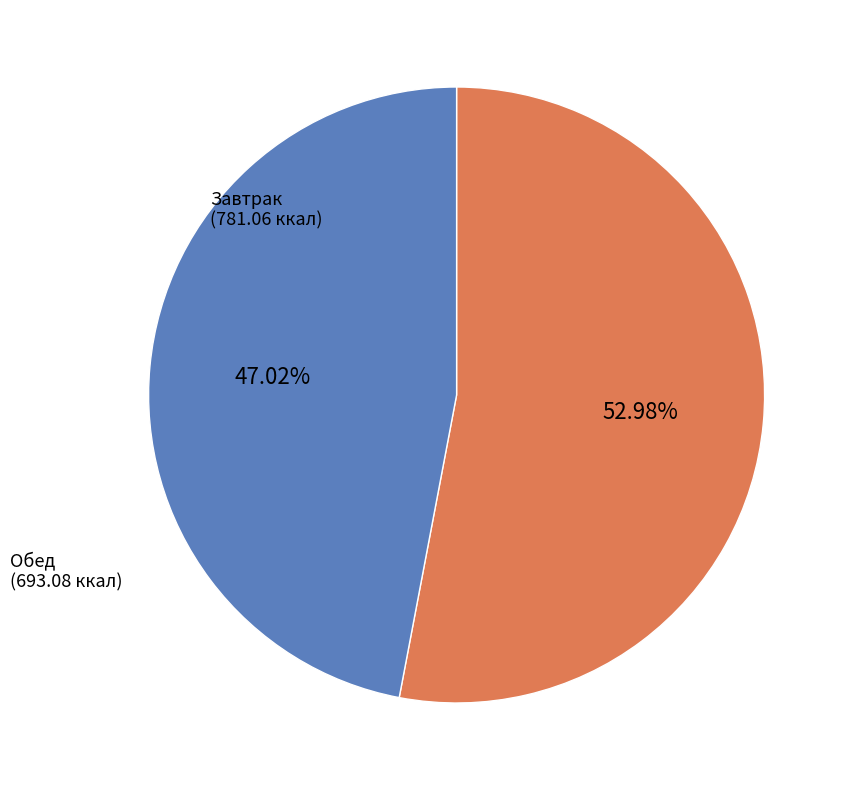

Which slice is the largest?

Завтрак (781.06 ккал)